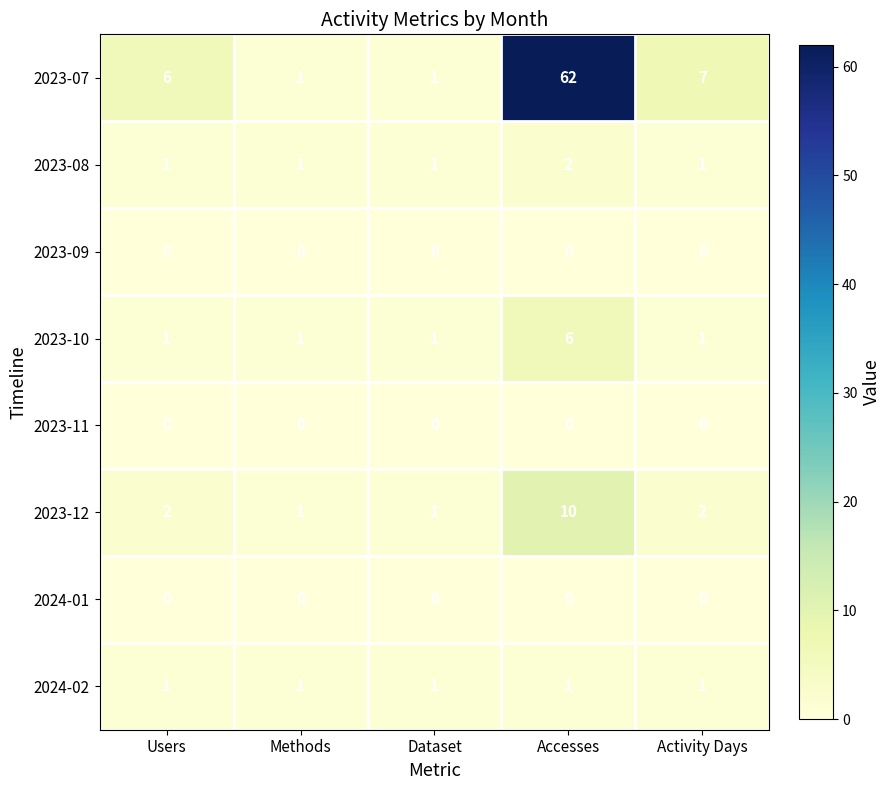

At which category is the sum across all series the highest?

Accesses